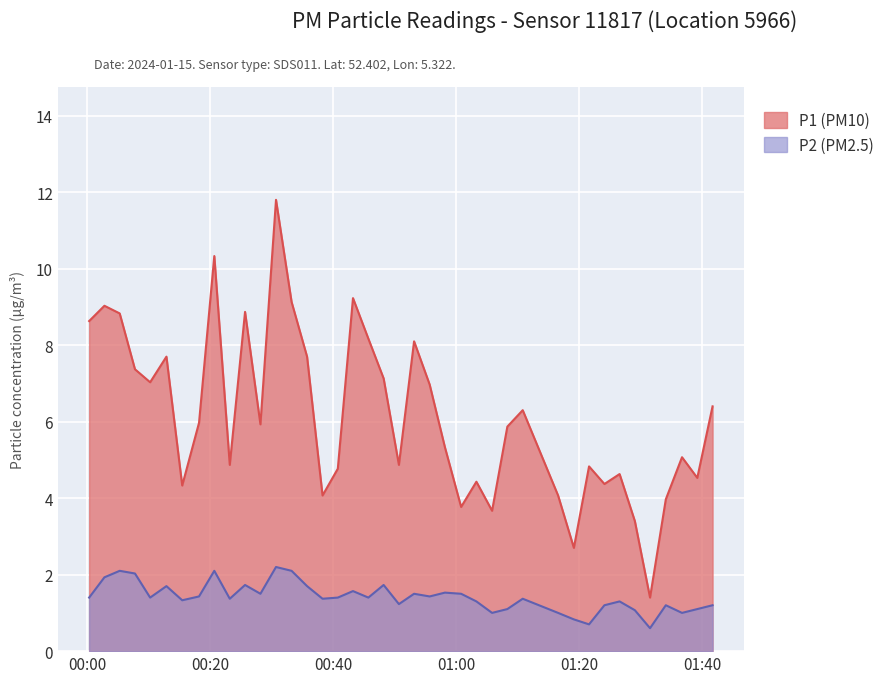

True or false: P2 (PM2.5) and P1 (PM10) cross at least once.

False